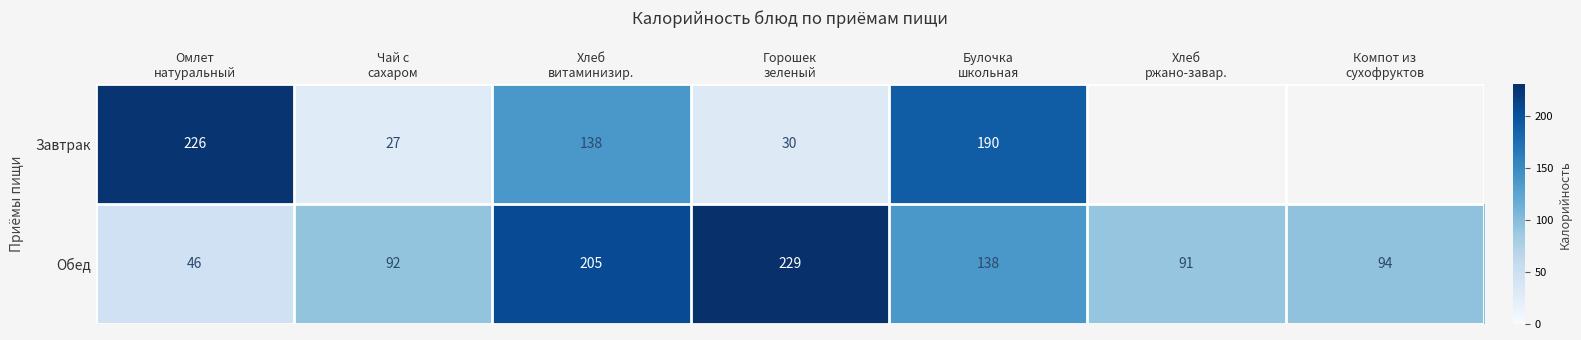

What is the difference between the maximum and minimum values in the Обед series?

183